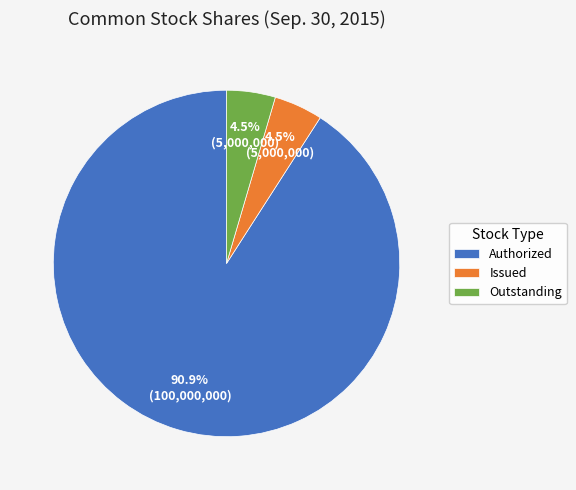

Approximately how many times larger is the value at Issued compared to Outstanding?

1.0